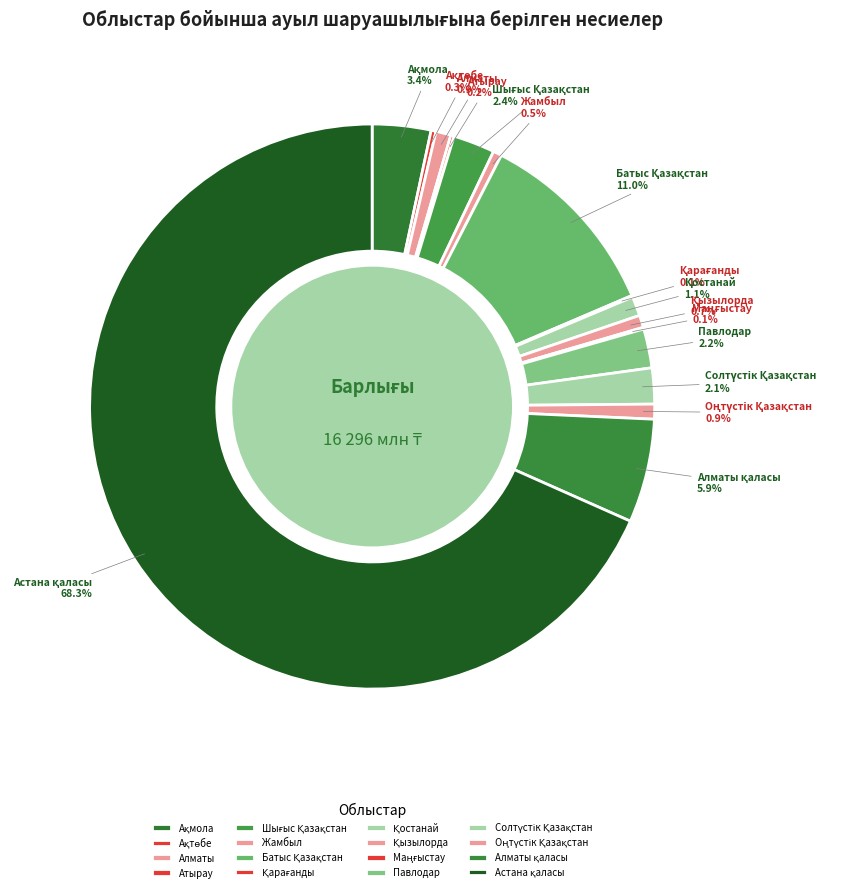

Is there any slice that represents more than half of the pie?

Yes